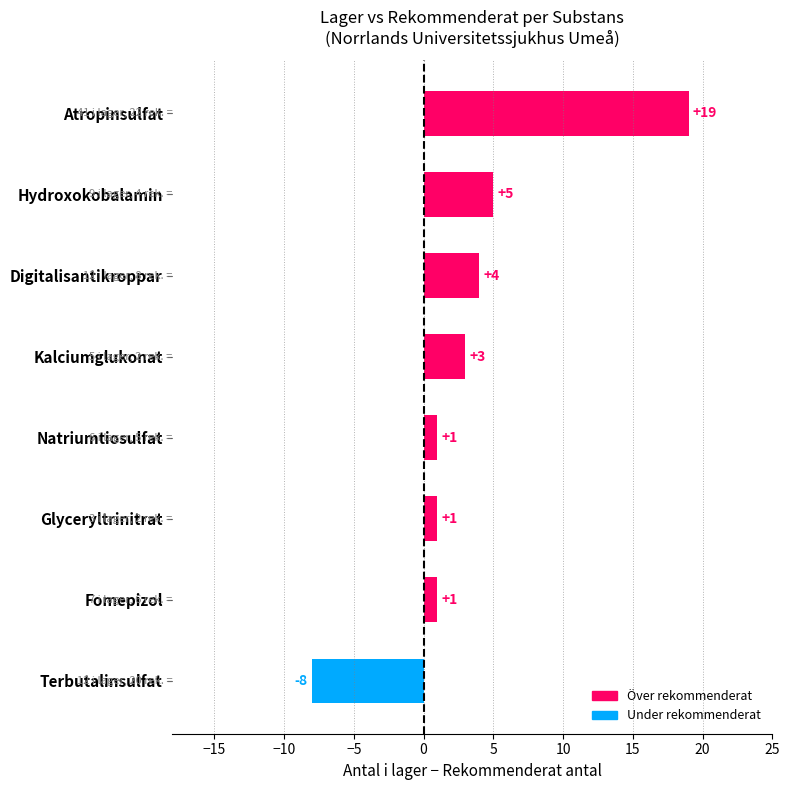

Which category has the lowest value across all series?

Terbutalinsulfat